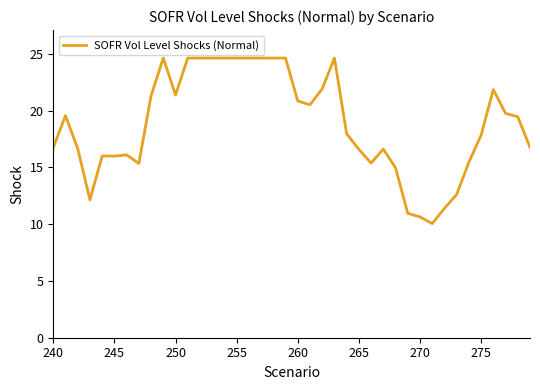

Is this an area chart (filled region under the line)?

No